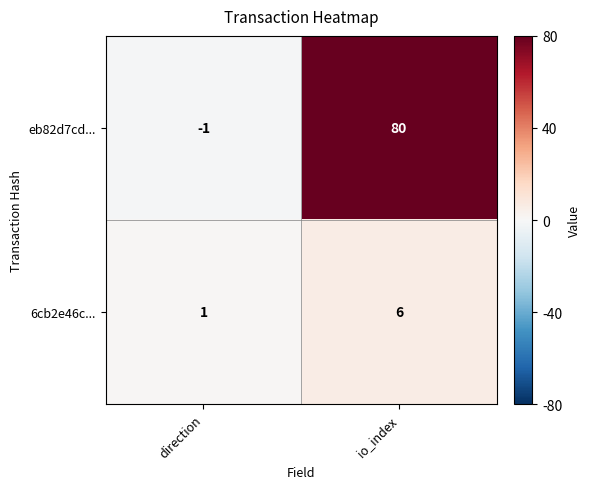

What is the difference between the maximum and minimum values in the 6cb2e46c... series?

5